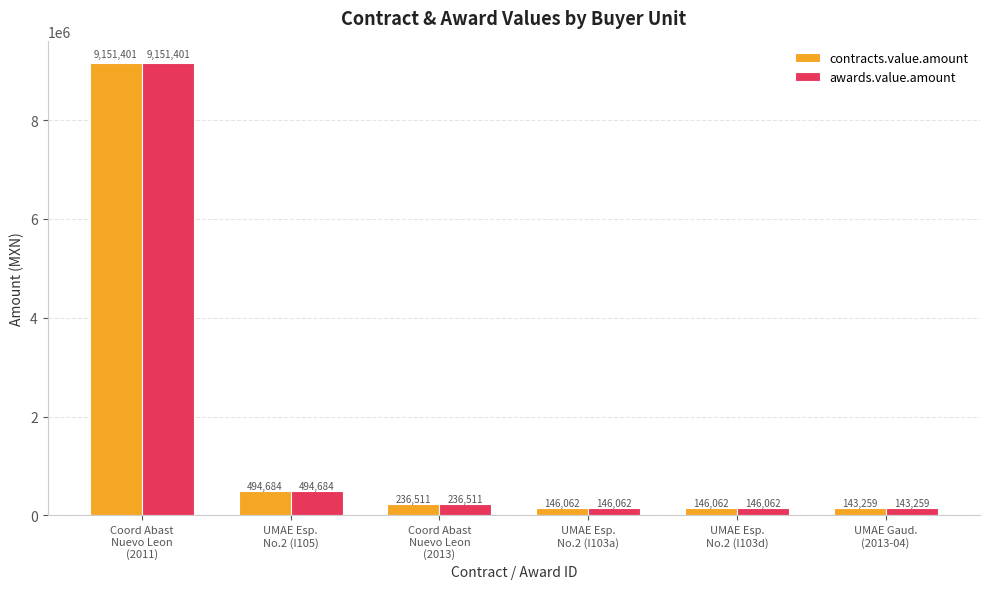

Is the value of awards.value.amount at UMAE Esp.
No.2 (I103a) greater than the value of contracts.value.amount at UMAE Gaud.
(2013-04)?

Yes